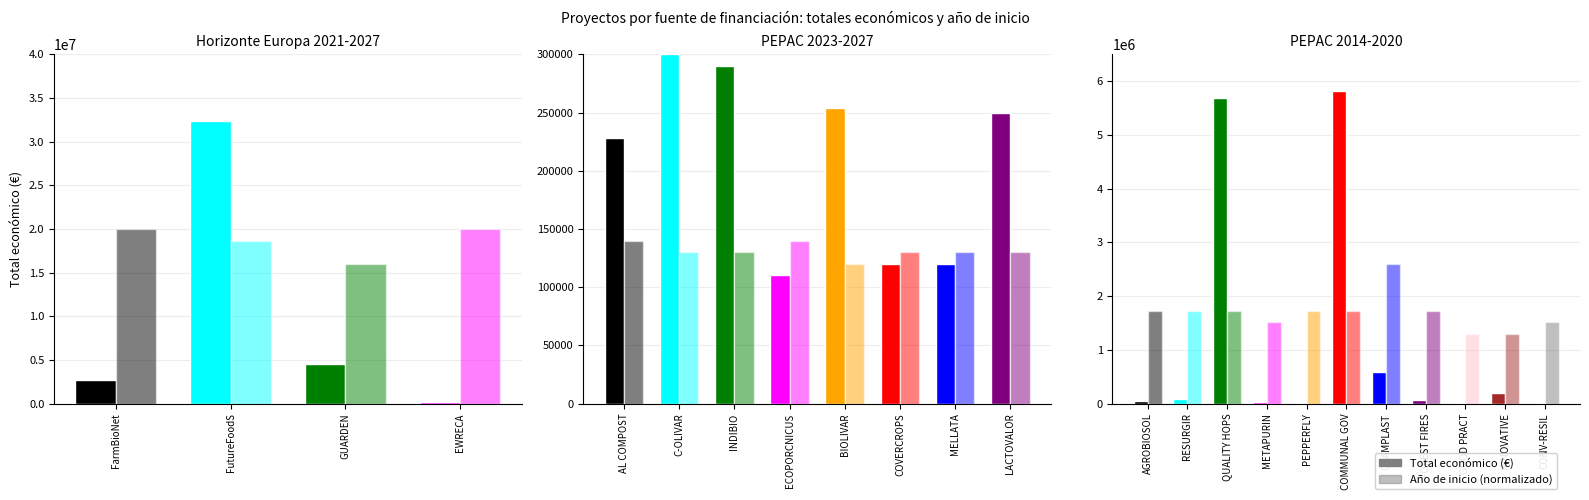

What value does the Año de inicio (norm) series have at INNOVATIVE?

1300000.0